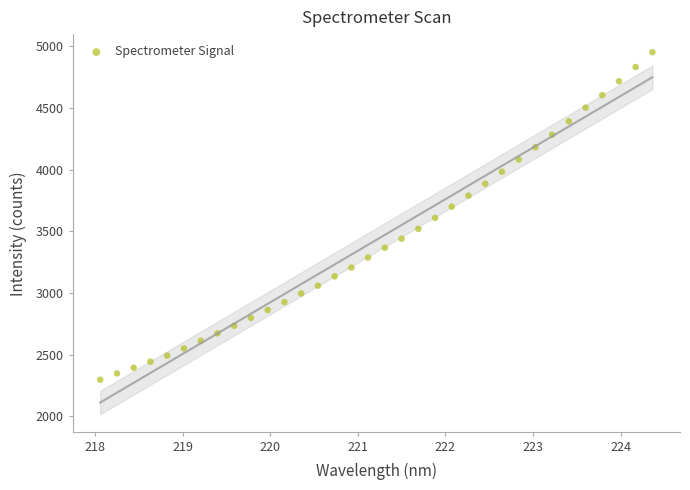

What is the range of Y values (max minus min)?

2653.7